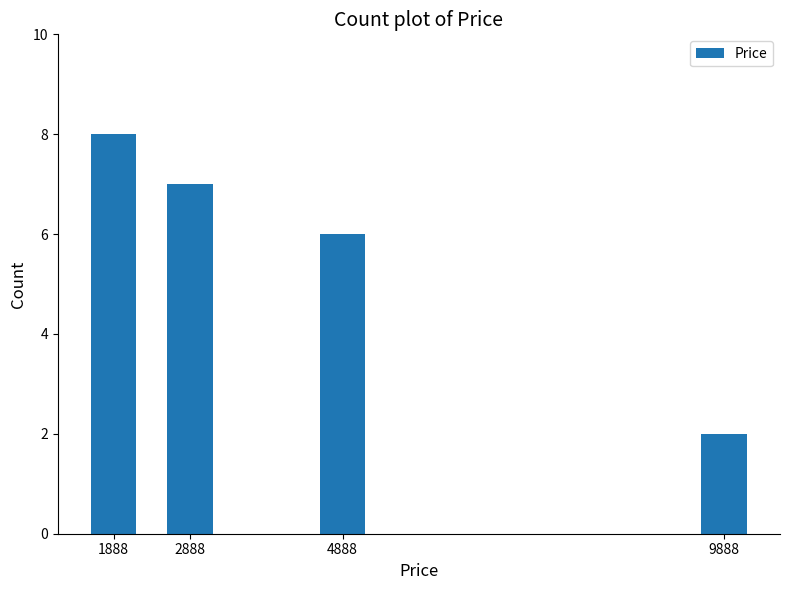

Reading right to left, extract all data points from this chart.

9888=2	4888=6	2888=7	1888=8